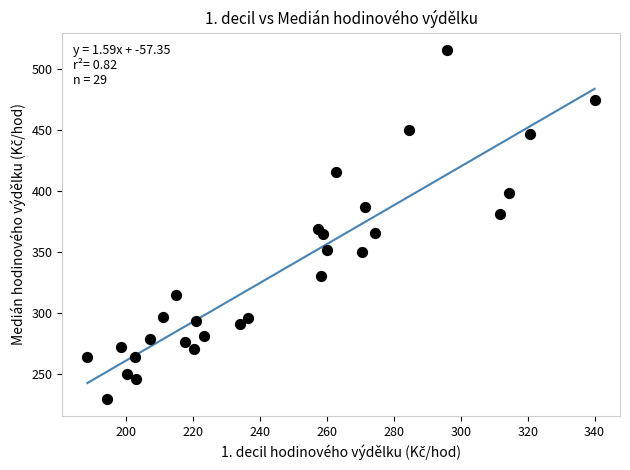

What is the range of Y values (max minus min)?

286.0